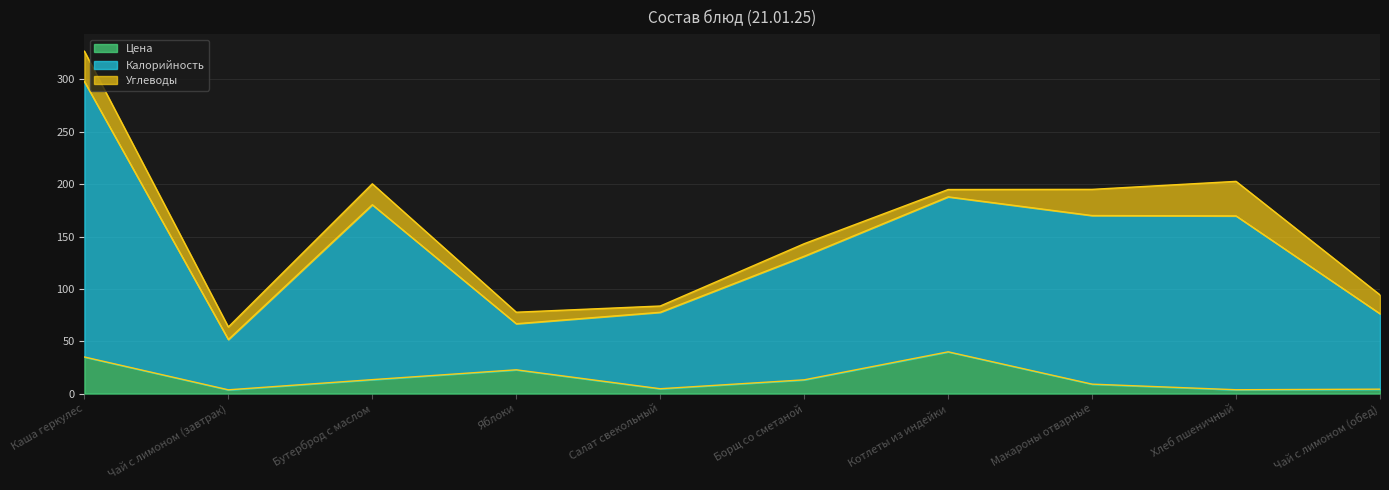

What is the difference between the second highest and second lowest values in the Калорийность series?

125.0